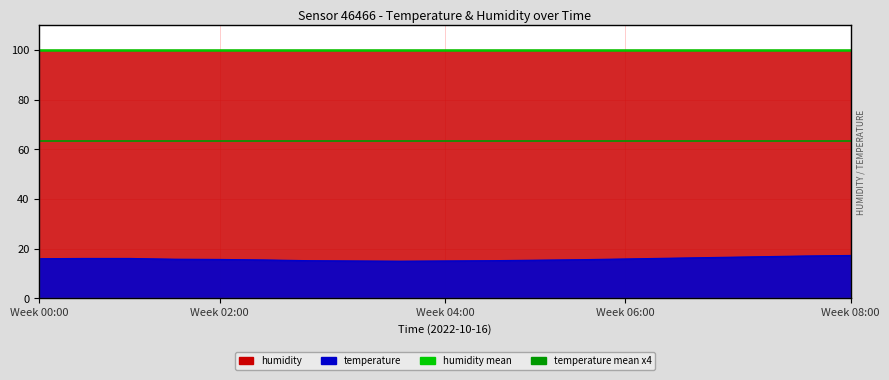

What is the approximate value of humidity mean at Week 00:00?

99.9